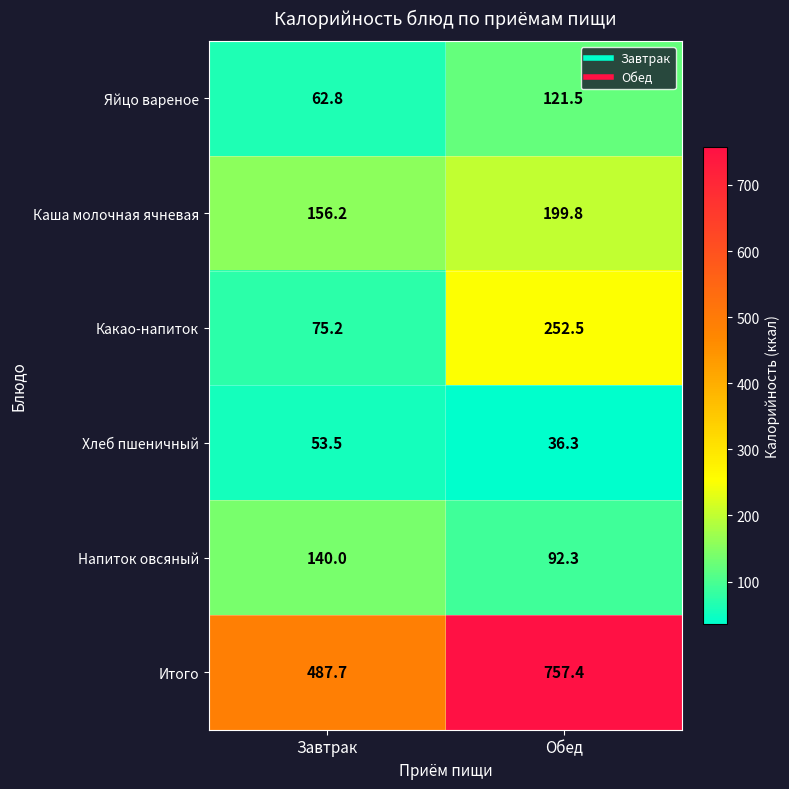

The value of Напиток овсяный at Обед is 92.3. True or false?

True